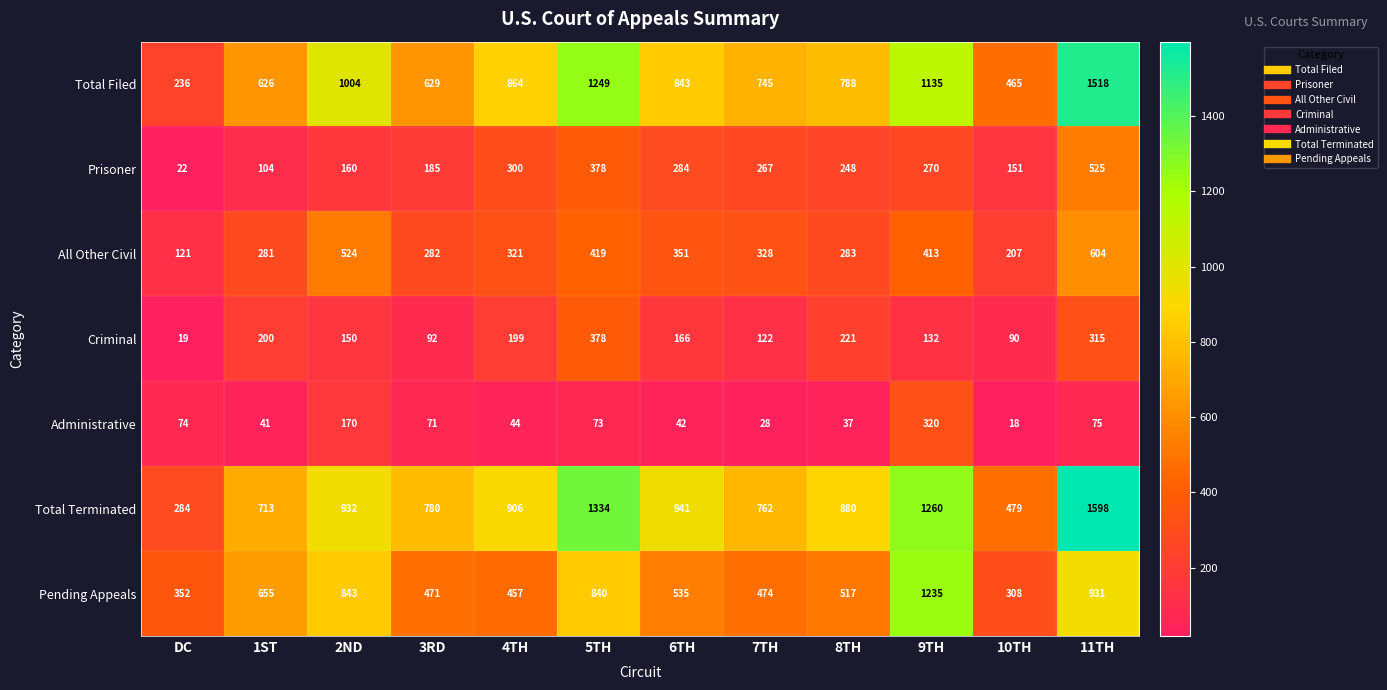

Which series has the largest total across all categories?

Total Terminated